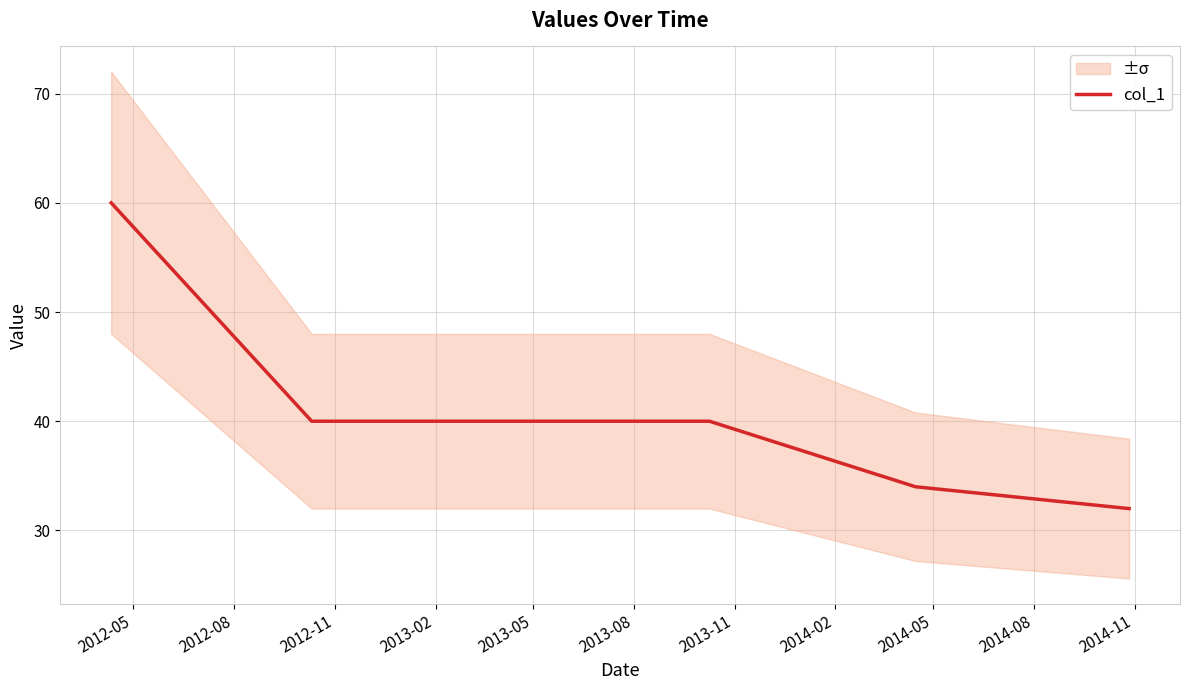

Where does the data first go above 40?

2012-05